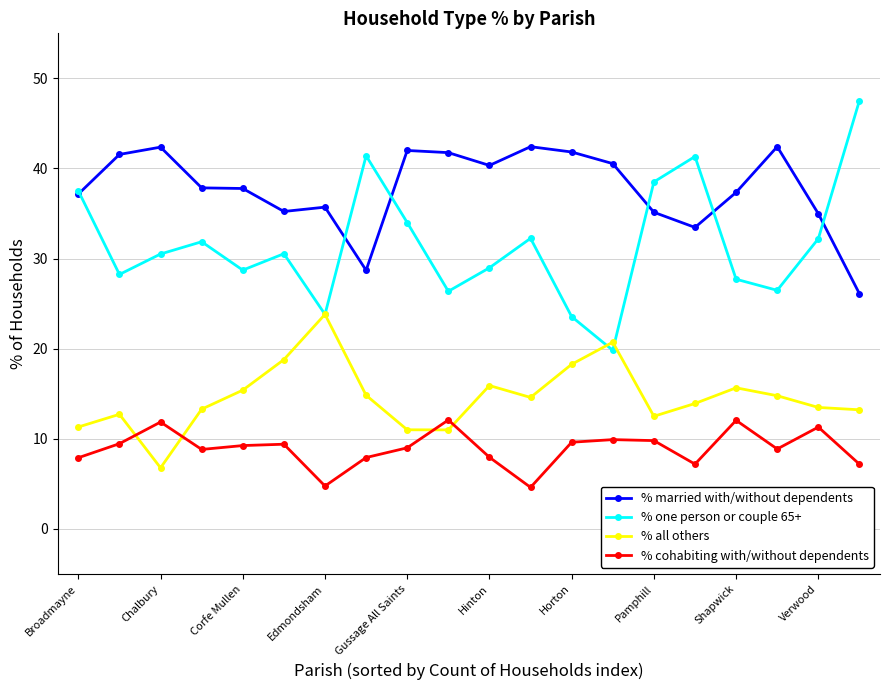

Rank the series by their maximum value, from highest to lowest.

% one person or couple 65+, % married with/without dependents, % all others, % cohabiting with/without dependents